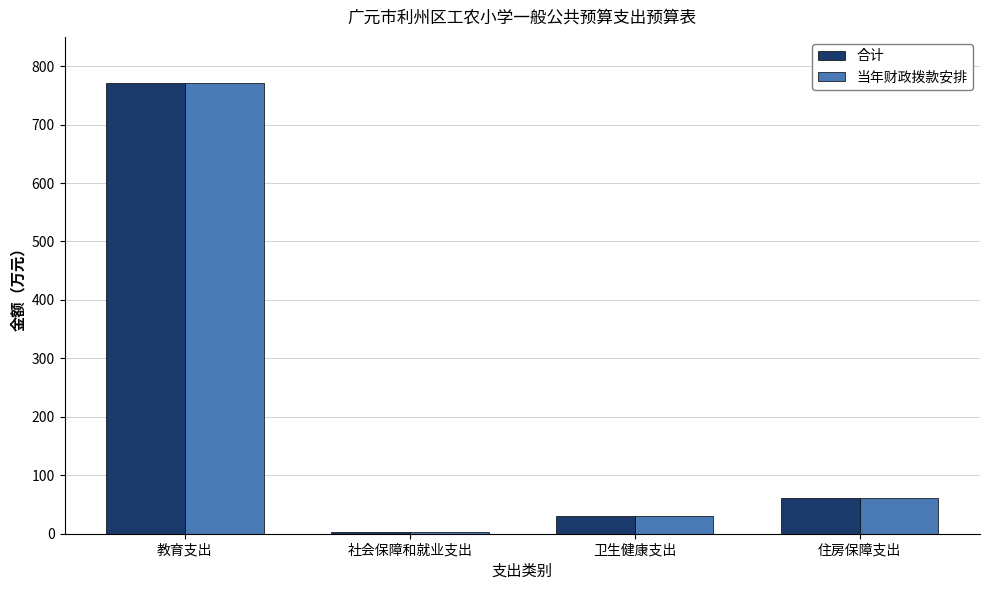

At which label does 合计 reach its peak?

教育支出